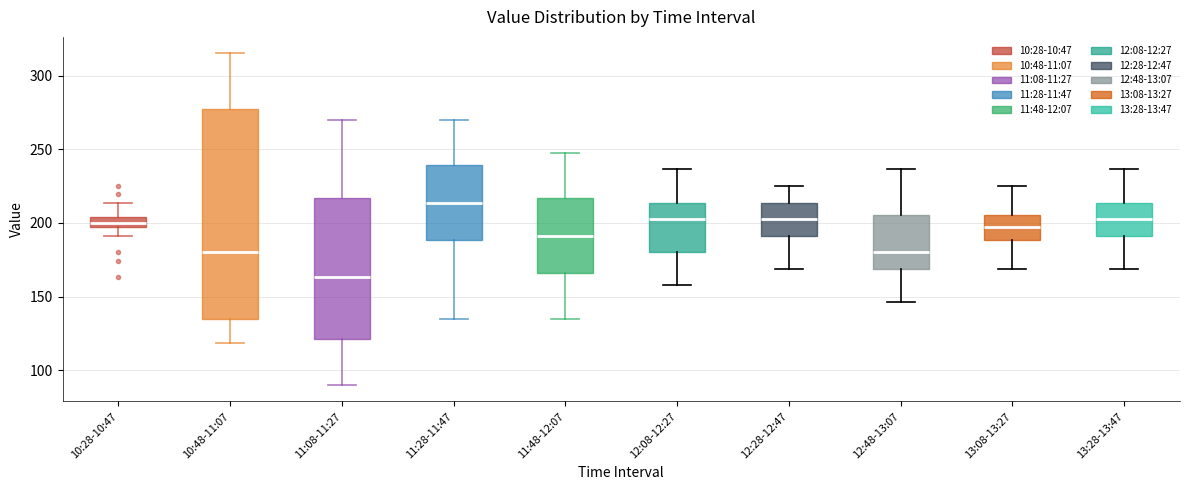

Which box has the lowest median line?

11:08-11:27